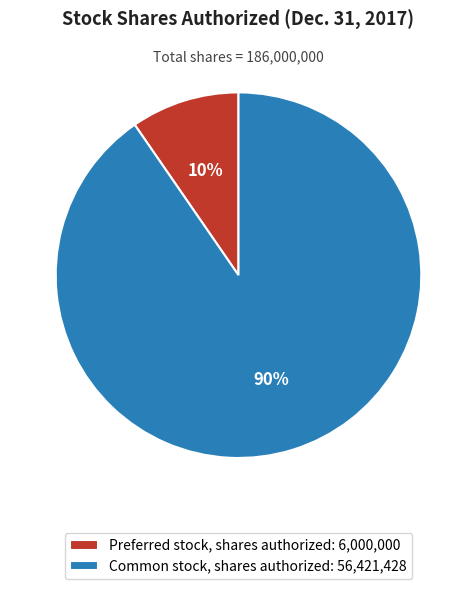

What percentage is the Preferred stock, shares authorized slice, to the nearest percent?

10%